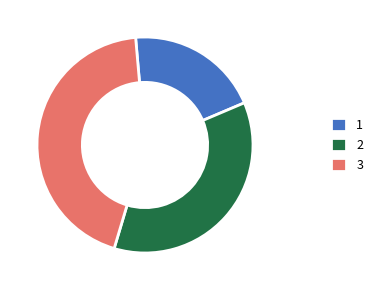

How many segments does this pie chart have?

3